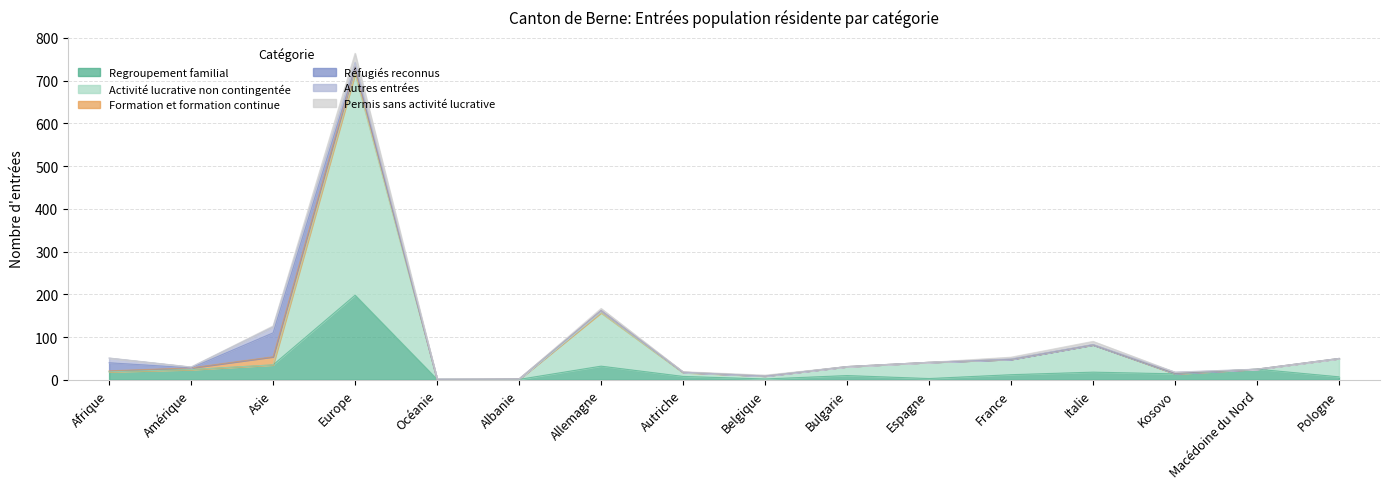

At which label is Activité lucrative non contingentée closest to 259?

Allemagne